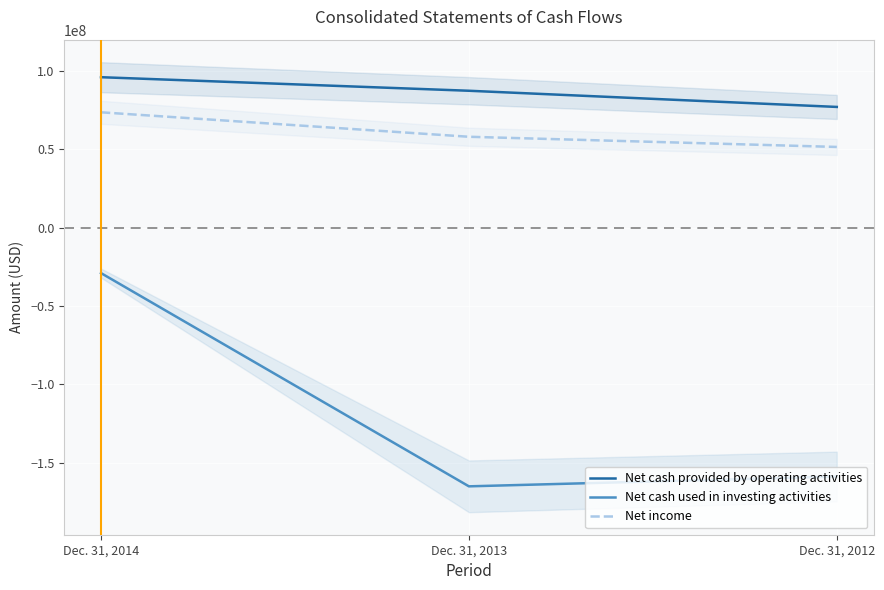

How many lines are shown in the chart?

3